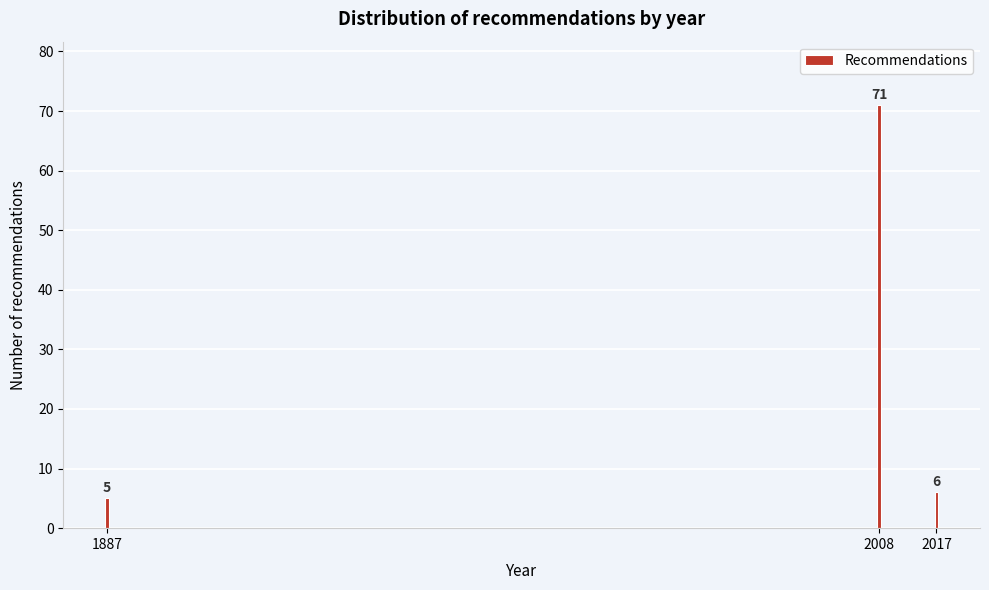

Reading left to right, transcribe all the data shown in this chart.

1887=5	2008=71	2017=6